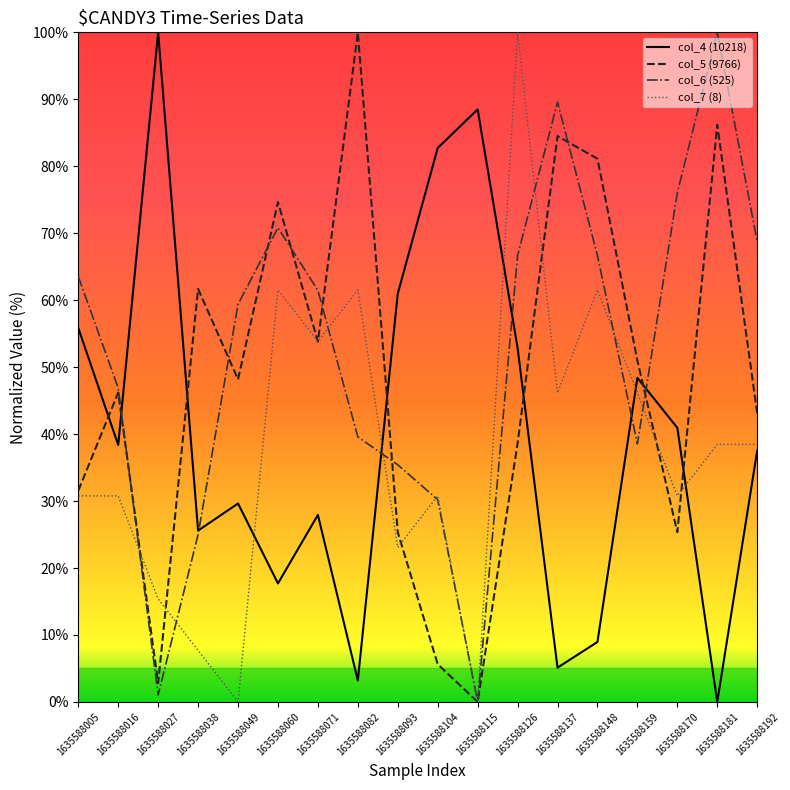

How many lines are shown in the chart?

4